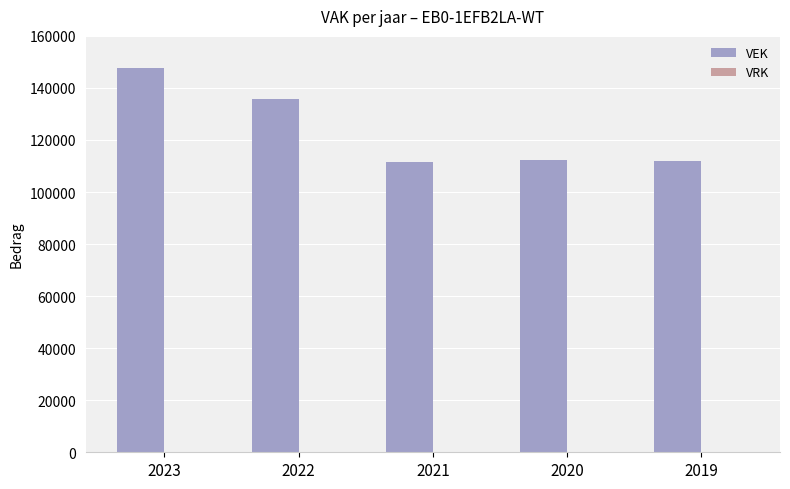

What is the value of the 5th bar from the left?

111958